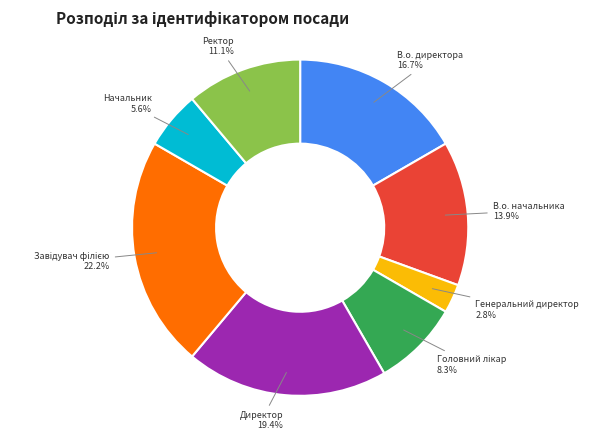

Count the number of slices in the pie.

8